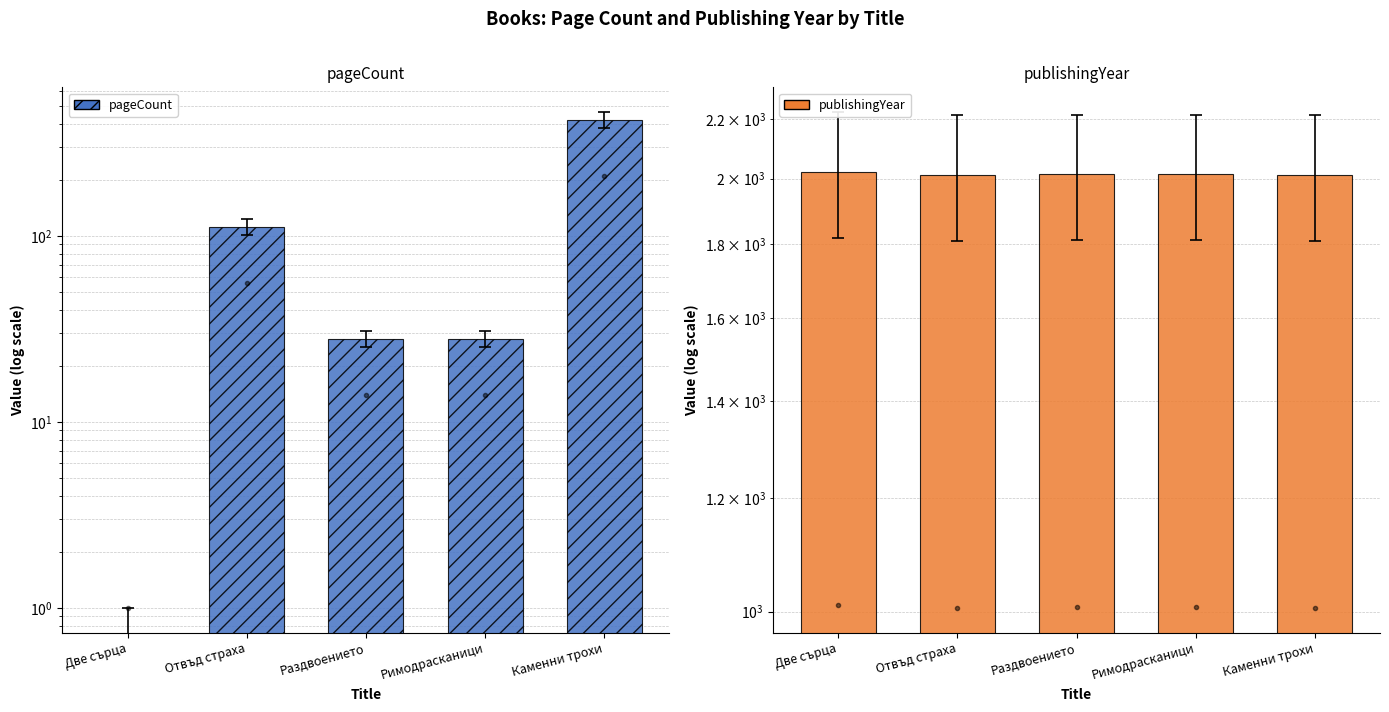

Reading right to left, extract all data points from this chart.

pageCount: 421	28	28	112	0
publishingYear: 2012	2014	2014	2012	2022